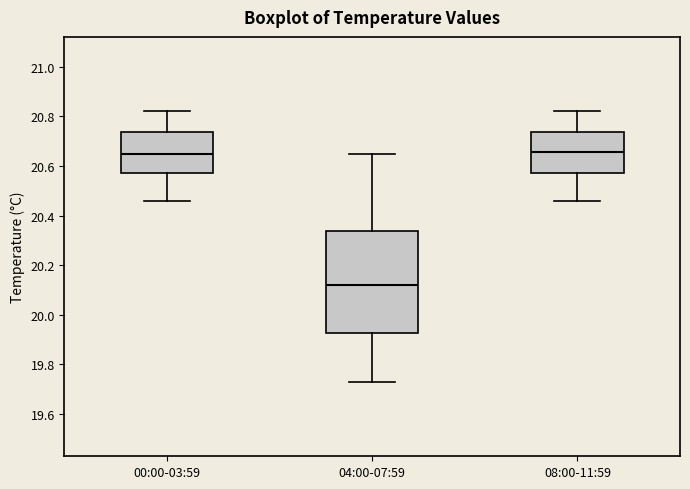

Reading left to right, transcribe this box plot: for each box, give where its median line is, the range the box spans, and where its two whiskers end, as read against the y-axis. The values are not printed on the chart, so give them approximately, as read against the axis.

00:00-03:59: median 20.66, box 20.58 to 20.74, whiskers 20.46 to 20.82
04:00-07:59: median 20.12, box 19.92 to 20.34, whiskers 19.74 to 20.66
08:00-11:59: median 20.66, box 20.58 to 20.74, whiskers 20.46 to 20.82